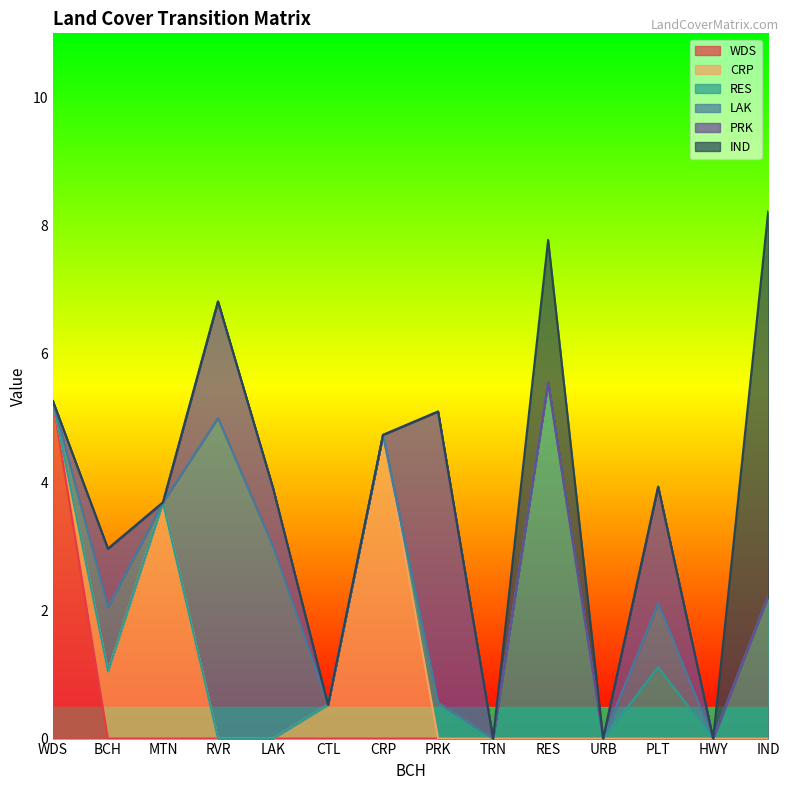

Is the value of RES at RES greater than the value of PRK at CTL?

Yes